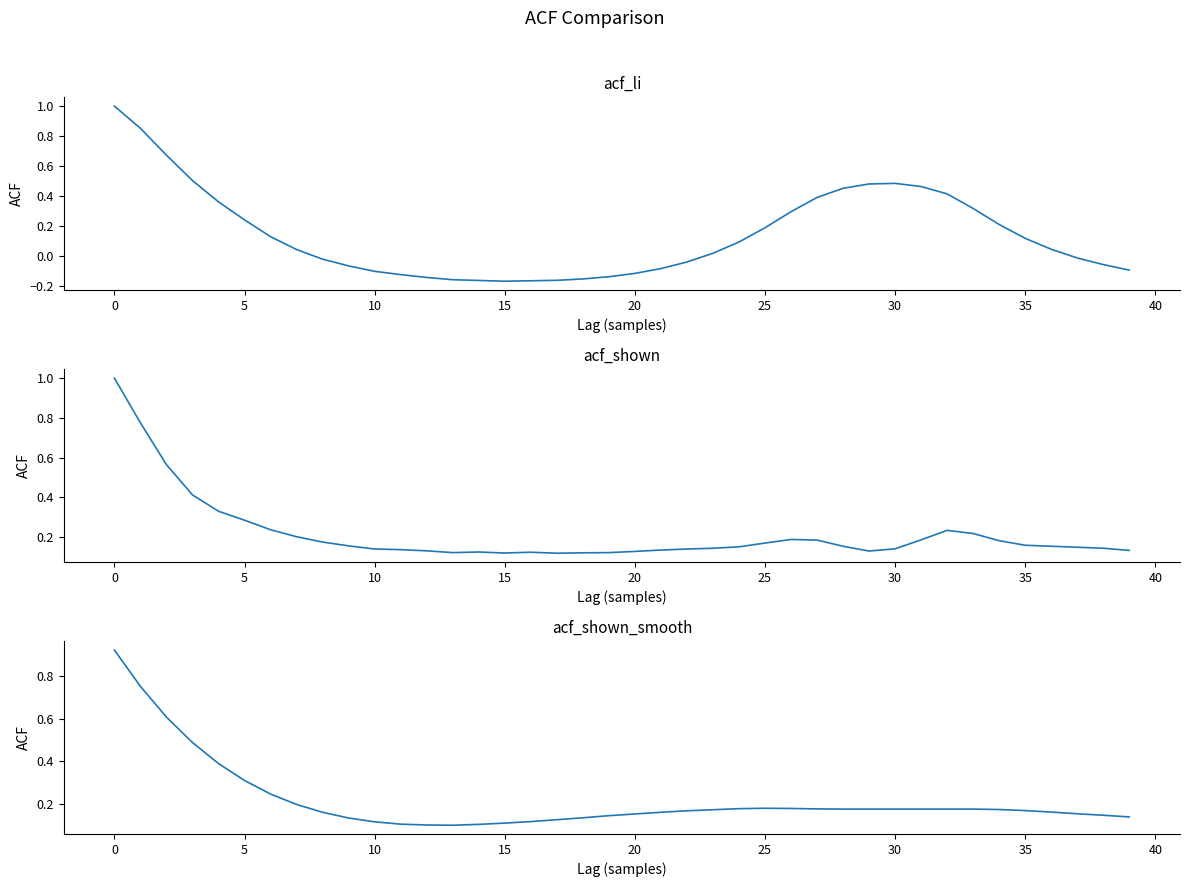

What is the difference between the second highest and minimum values in the acf_shown_smooth series?

0.7